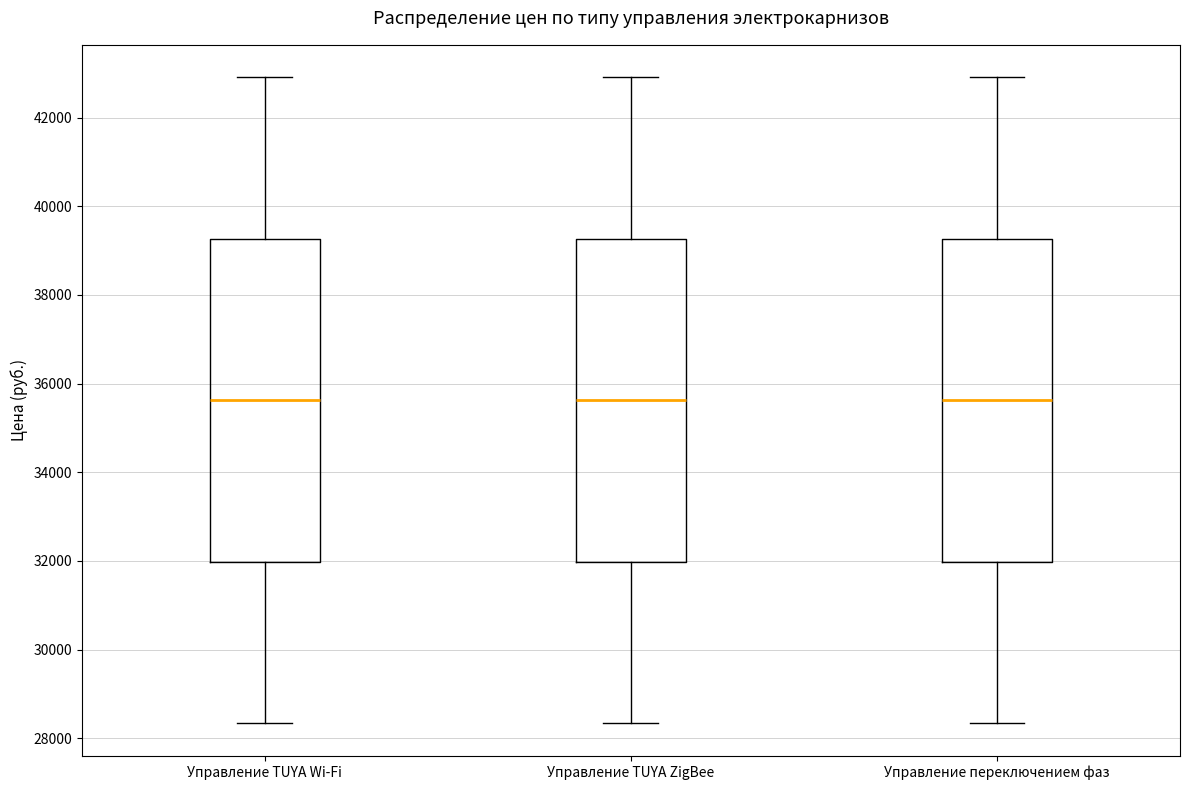

Where does the lower whisker of the box for Управление переключением фаз end on the y-axis? The values are not printed on the chart, so give them approximately, as read against the axis.

28400